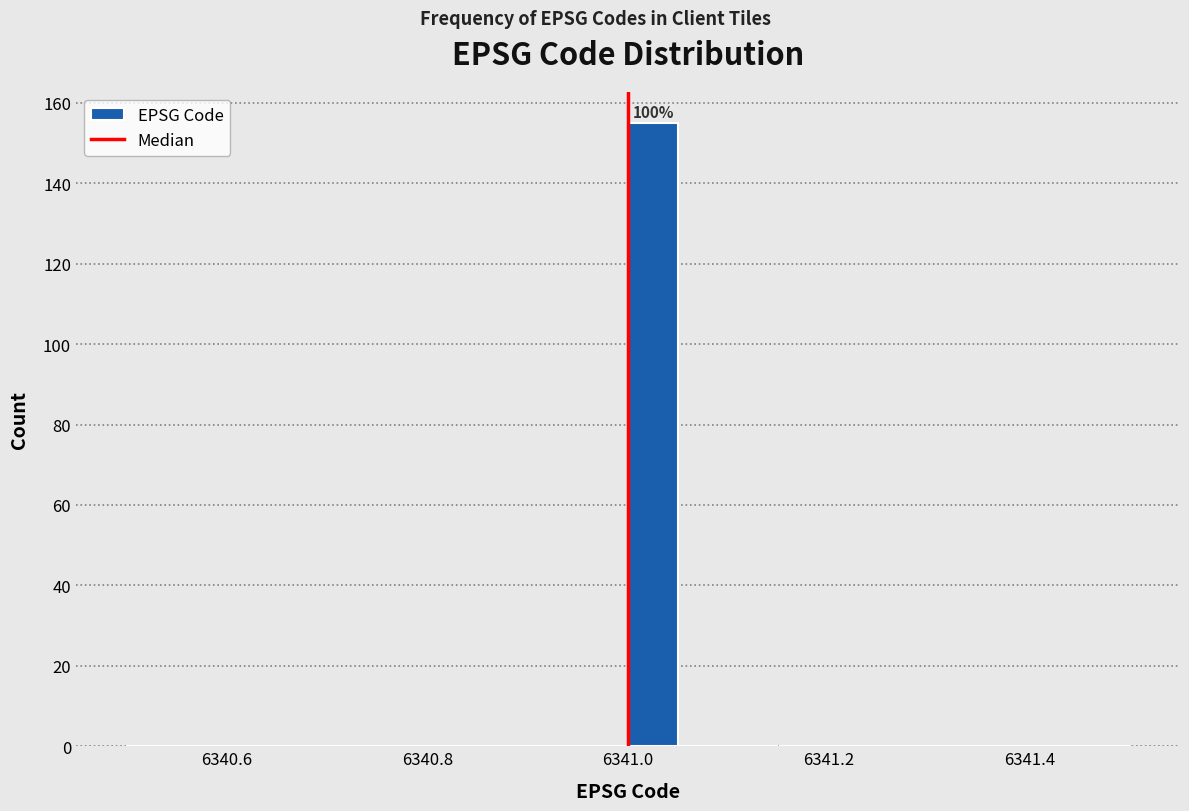

Read against the x-axis, roughly where is the centre of the tallest bar?

6341.02